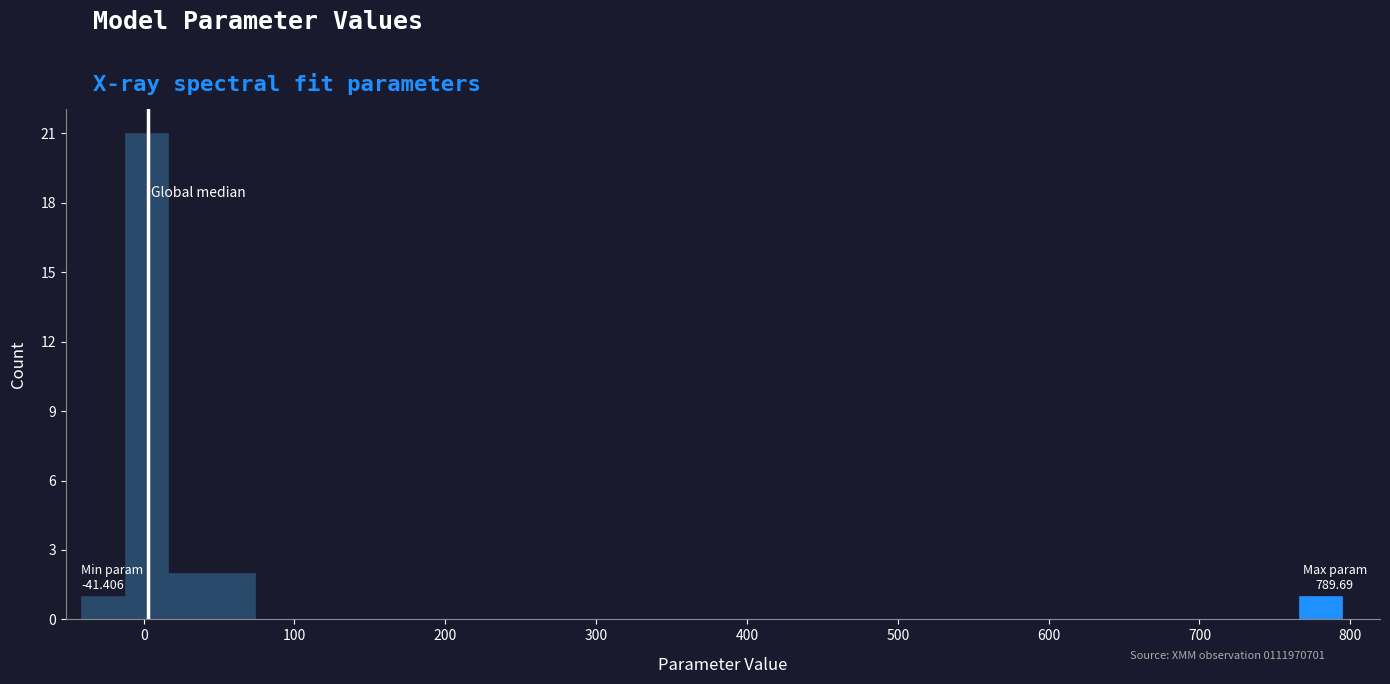

Read against the x-axis, roughly where is the centre of the tallest bar?

0